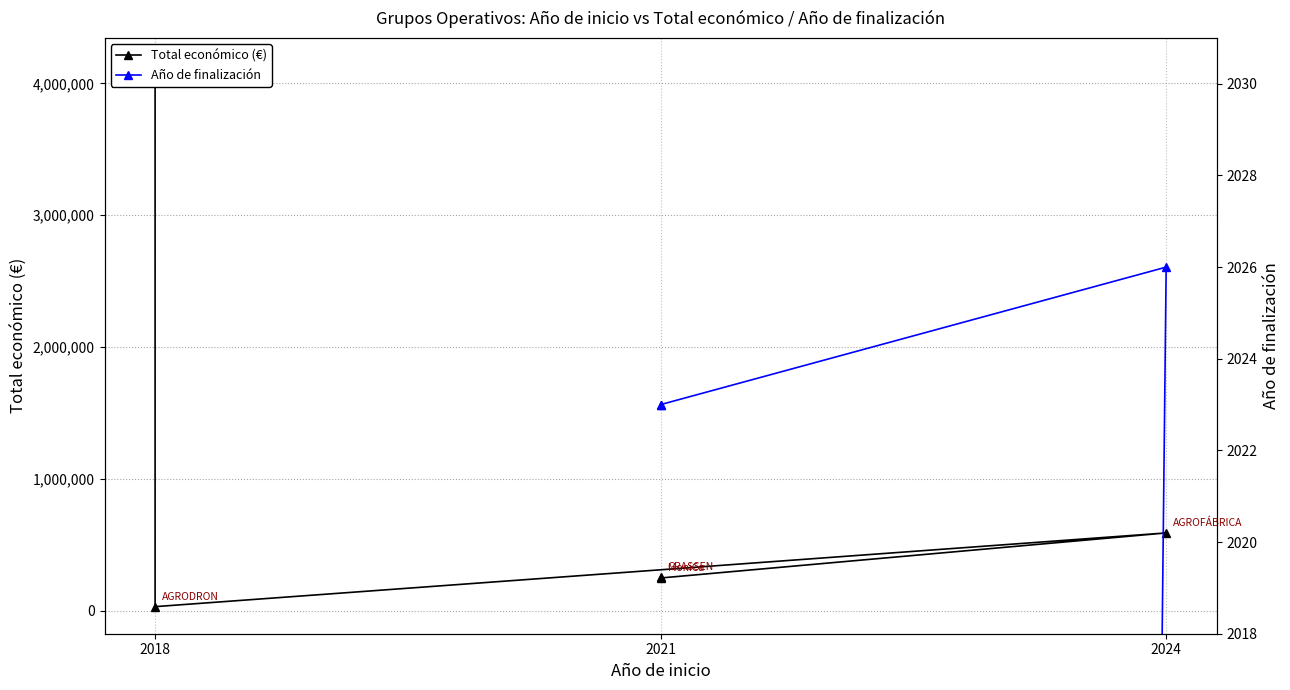

What position from the left is 2024?

3